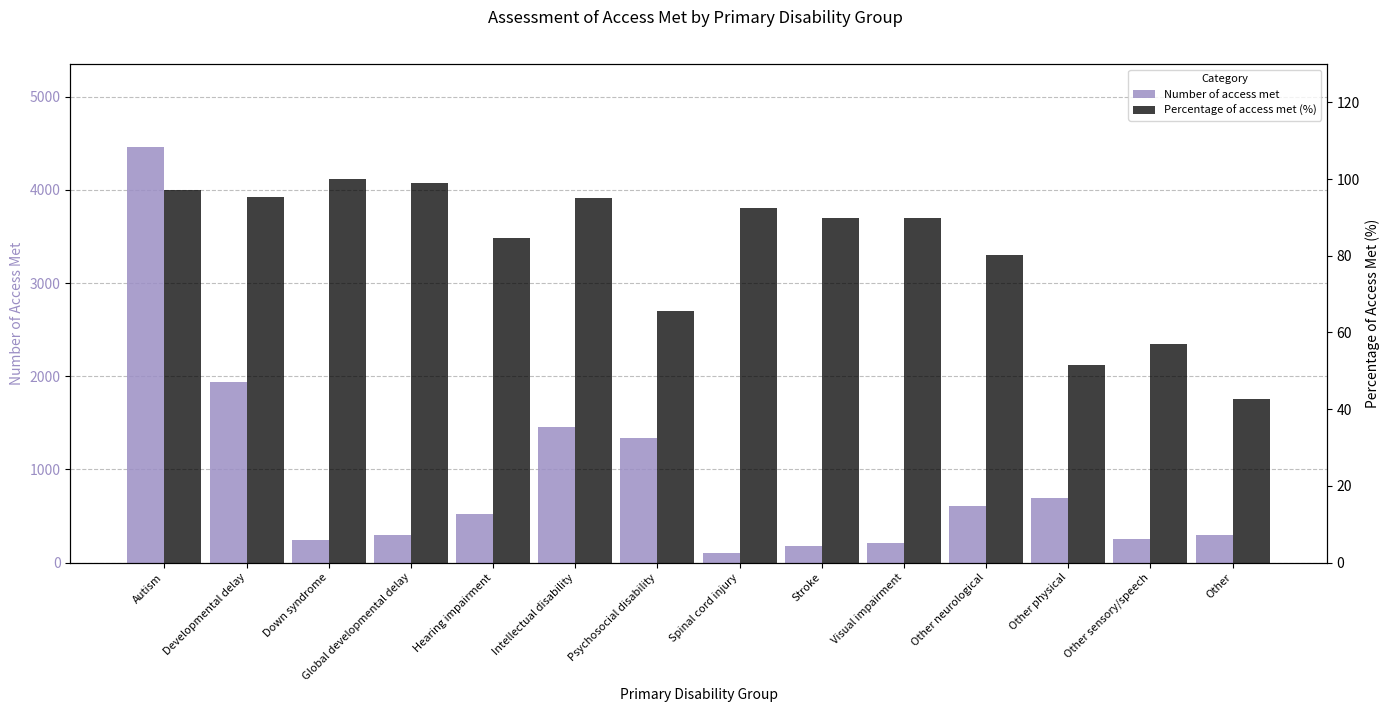

Rank the series by their maximum value, from lowest to highest.

Percentage of access met (%), Number of access met